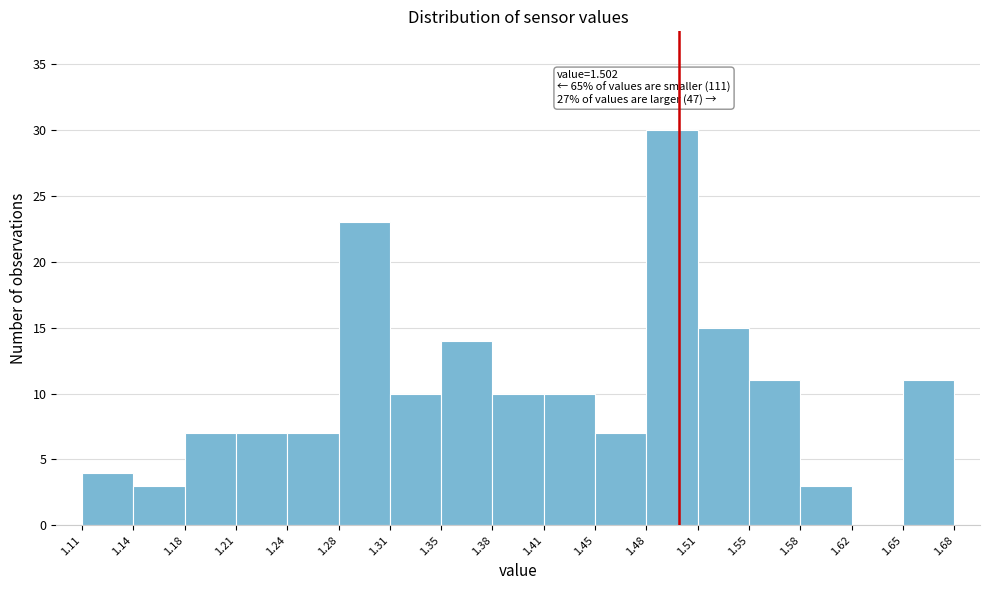

Which range on the x-axis has the tallest bar?

1.48 to 1.51